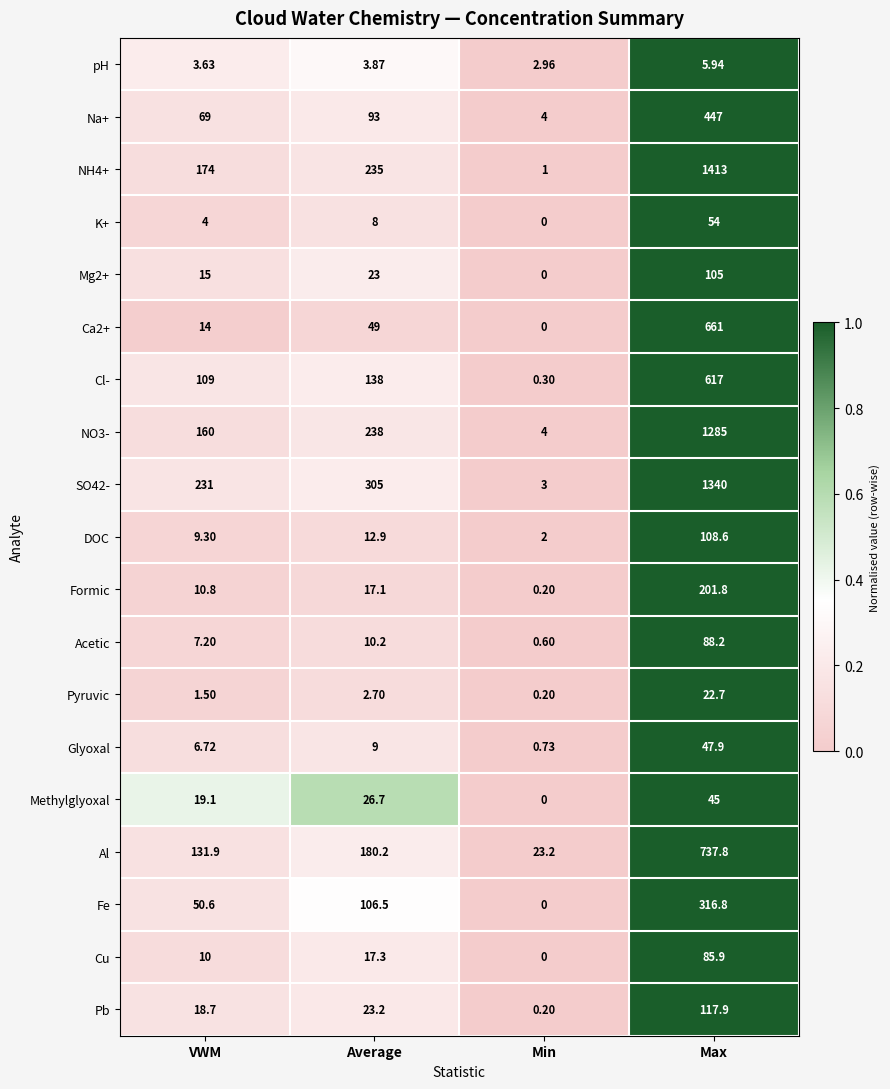

At which label does Formic reach its minimum?

Min